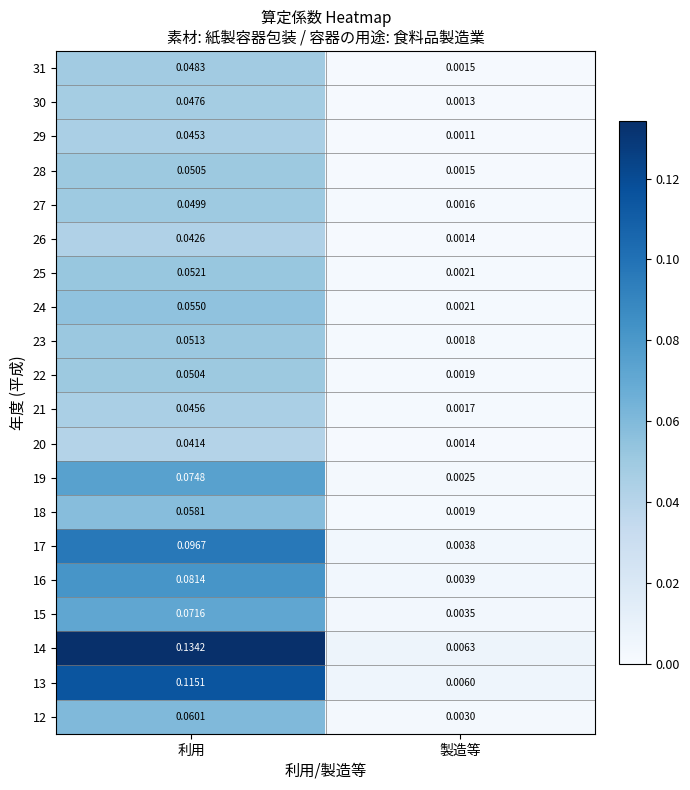

Where is 29 nearest to the value 0?

製造等